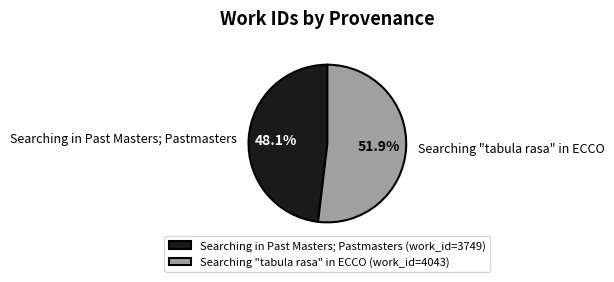

Combined, what portion of the pie is Searching in Past Masters; Pastmasters and Searching "tabula rasa" in ECCO?

100.0%